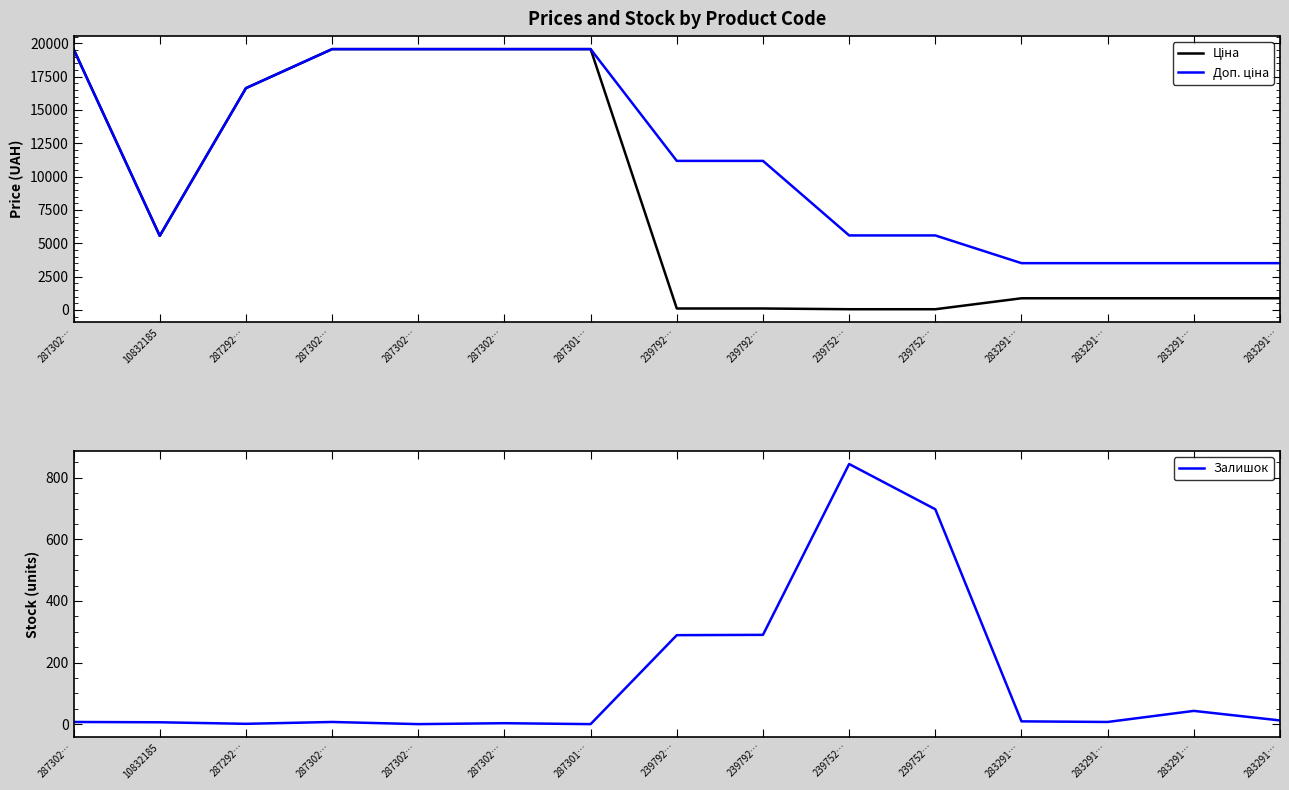

Reading left to right, extract all data points from this chart.

Ціна: 287302…=19564.9	10832185=5560.3	287292…=16636.8	287302…=19564.9	287302…=19564.9	287302…=19564.9	287301…=19564.9	239792…=111.8	239792…=111.8	239752…=55.9	239752…=55.9	283291…=878.0	283291…=878.0	283291…=878.0	283291…=878.0
Доп. ціна: 287302…=19564.9	10832185=5560.3	287292…=16636.8	287302…=19564.9	287302…=19564.9	287302…=19564.9	287301…=19564.9	239792…=11182.0	239792…=11182.0	239752…=5591.0	239752…=5591.0	283291…=3511.9	283291…=3511.9	283291…=3511.9	283291…=3511.9
Залишок: 287302…=7.0	10832185=6.0	287292…=1.0	287302…=7.0	287302…=0.0	287302…=3.0	287301…=0.0	239792…=289.0	239792…=290.0	239752…=845.0	239752…=698.0	283291…=9.0	283291…=7.0	283291…=43.0	283291…=12.0